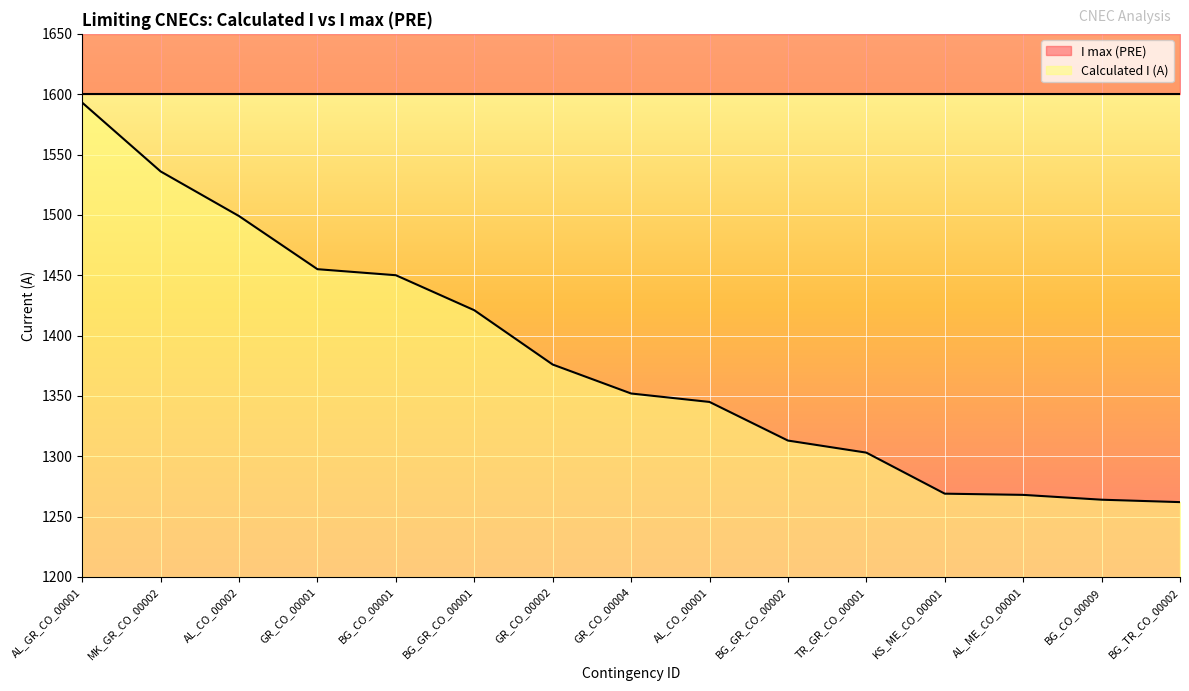

True or false: there are more than 2 points higher than both neighbors.

False